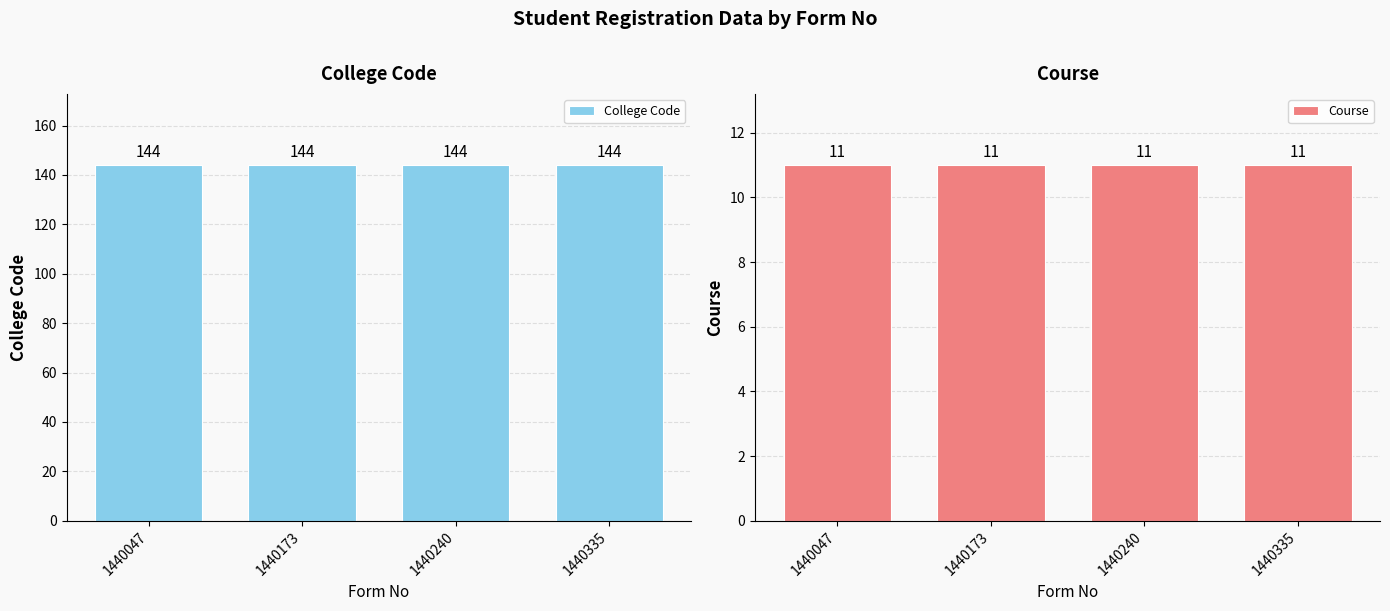

At which label does College Code reach its minimum?

1440047